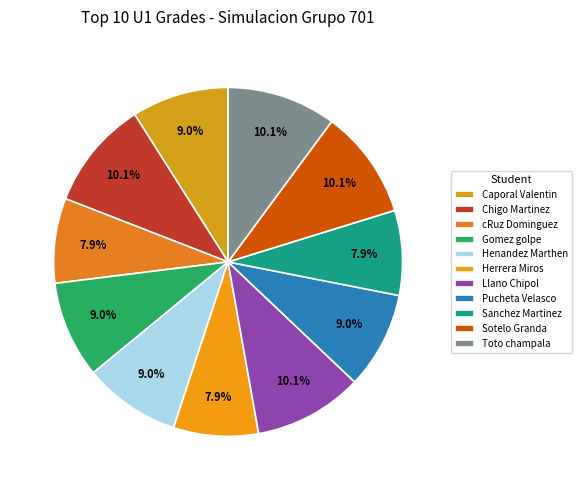

Does Herrera Miros represent more than half of the total?

No